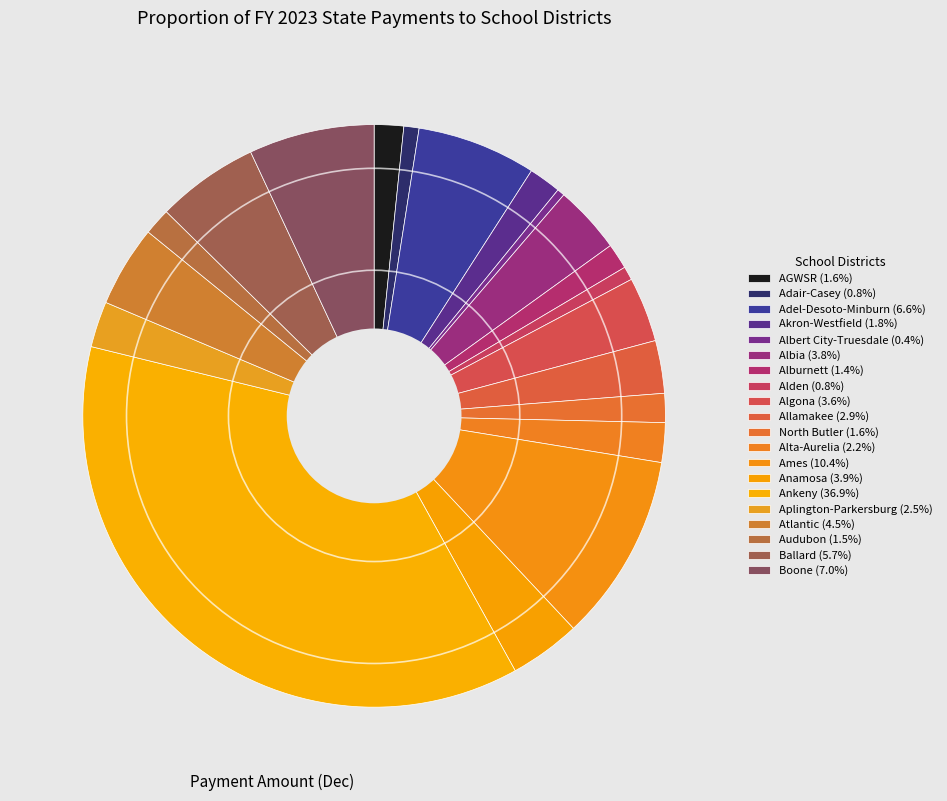

To the nearest percent, what percentage of the pie is AGWSR?

2%